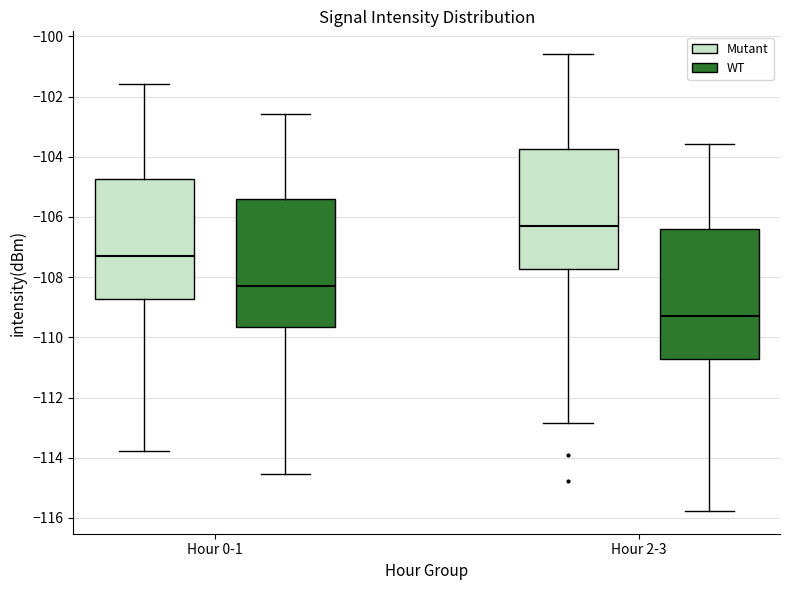

Reading left to right, transcribe this box plot: for each box, give where its median line is, the range the box spans, and where its two whiskers end, as read against the y-axis. The values are not printed on the chart, so give them approximately, as read against the axis.

Hour 0-1 (Mutant): median -107.2, box -108.8 to -104.8, whiskers -113.8 to -101.6
Hour 0-1 (WT): median -108.2, box -109.6 to -105.4, whiskers -114.6 to -102.6
Hour 2-3 (Mutant): median -106.2, box -107.8 to -103.8, whiskers -112.8 to -100.6
Hour 2-3 (WT): median -109.2, box -110.8 to -106.4, whiskers -115.8 to -103.6